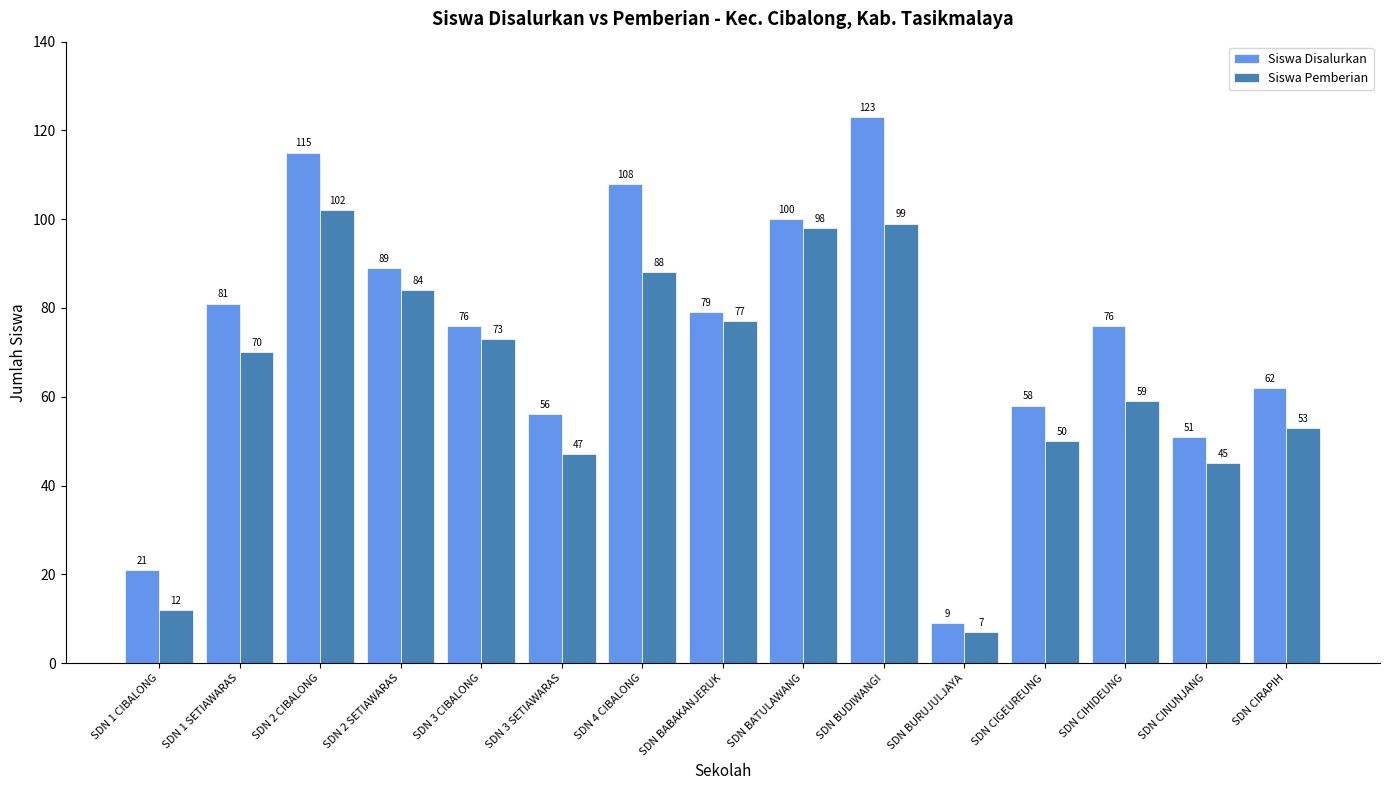

What is the label of the 1st bar from the right?

SDN CIRAPIH